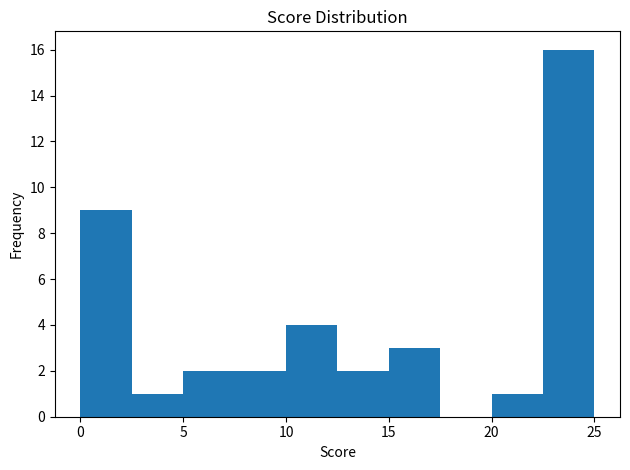

Over which range of the x-axis is the bar tallest?

22.5 to 25.0